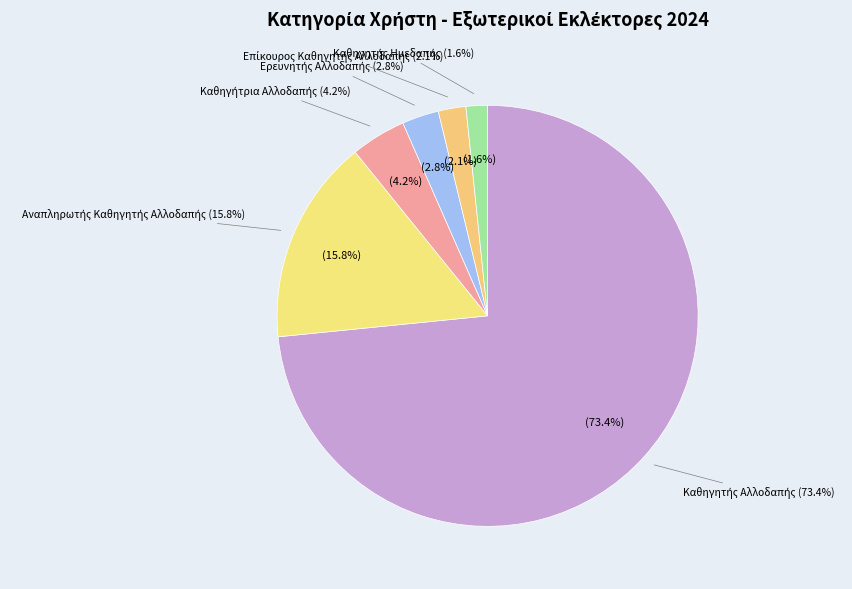

How many segments does this pie chart have?

6